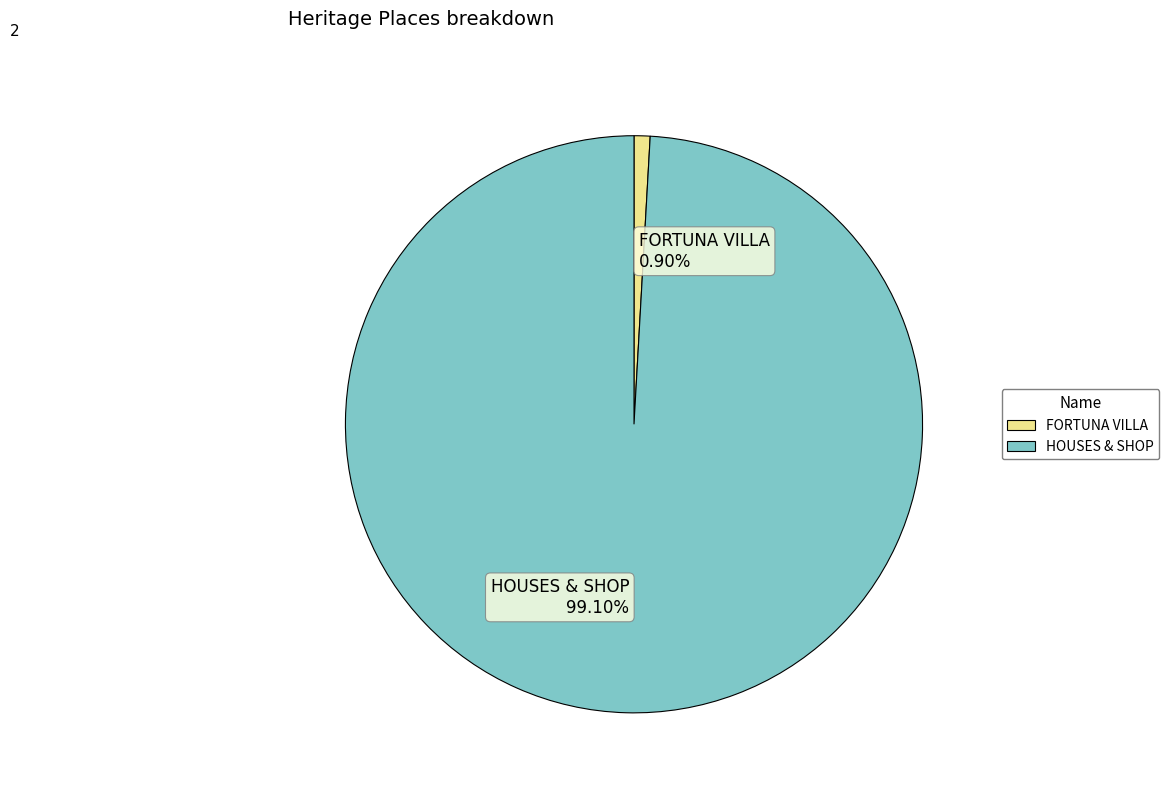

To the nearest percent, what percentage of the pie is FORTUNA VILLA?

1%